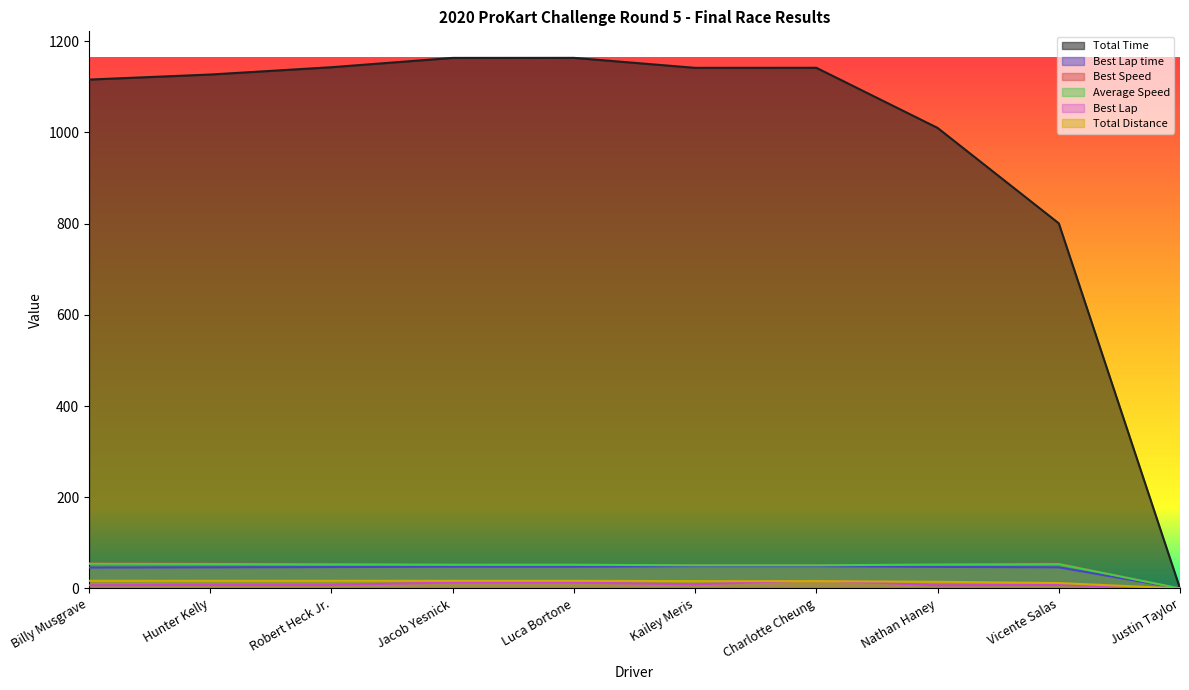

At how many categories does at least one series exceed 924?

8